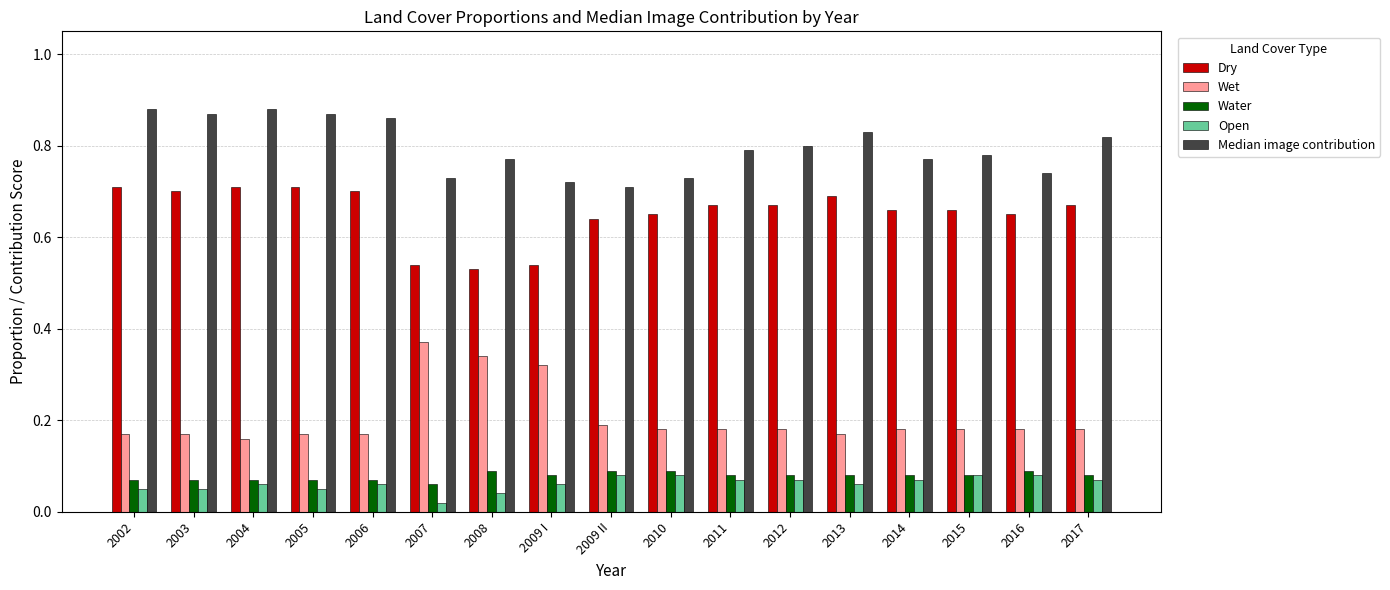

How many data points does each series have?

17